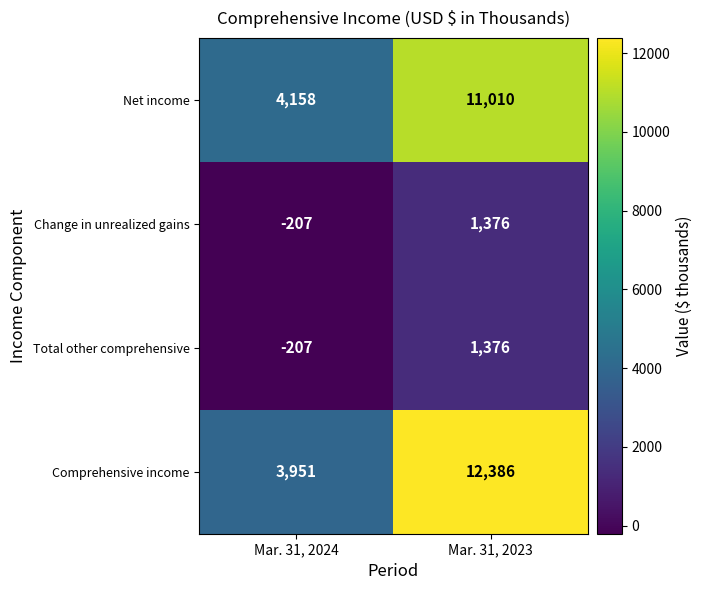

Reading right to left, extract all data points from this chart.

Net income: Mar. 31, 2023=11010	Mar. 31, 2024=4158
Change in unrealized gains: Mar. 31, 2023=1376	Mar. 31, 2024=-207
Total other comprehensive: Mar. 31, 2023=1376	Mar. 31, 2024=-207
Comprehensive income: Mar. 31, 2023=12386	Mar. 31, 2024=3951